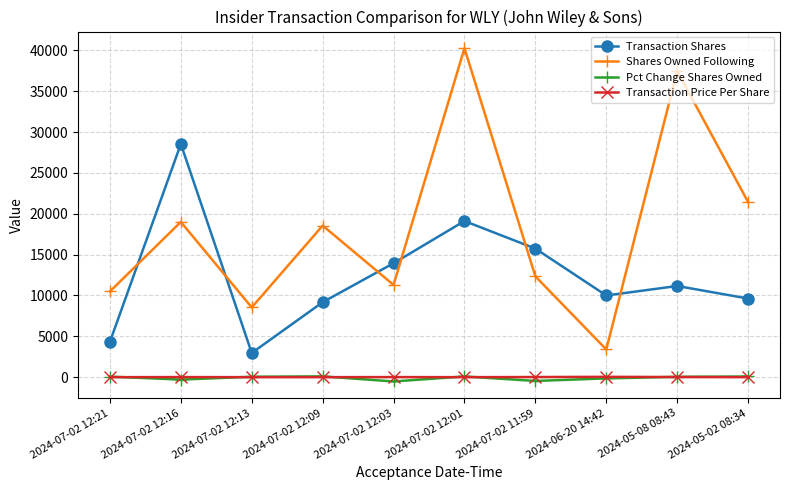

At how many categories does at least one series exceed 31061?

2